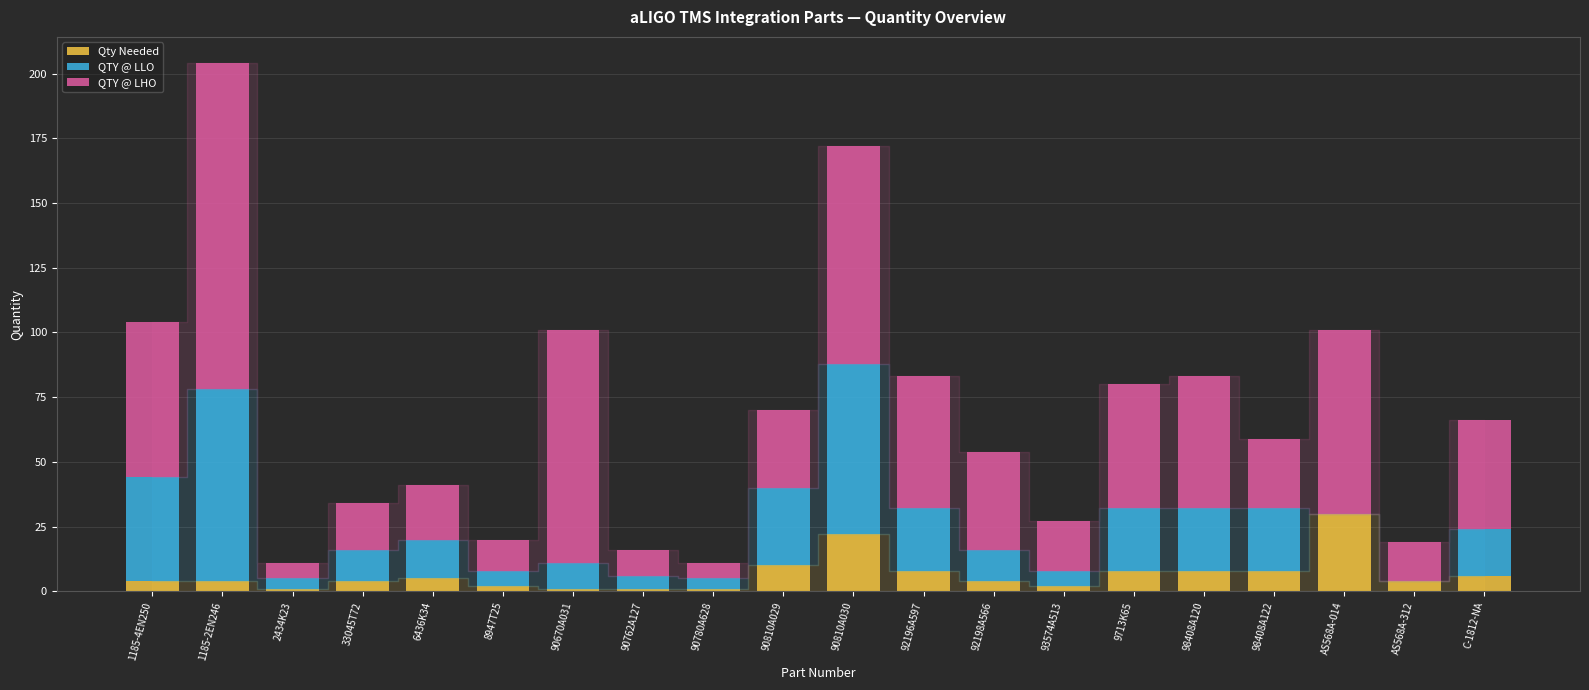

What is the sum of all Qty Needed values?

133